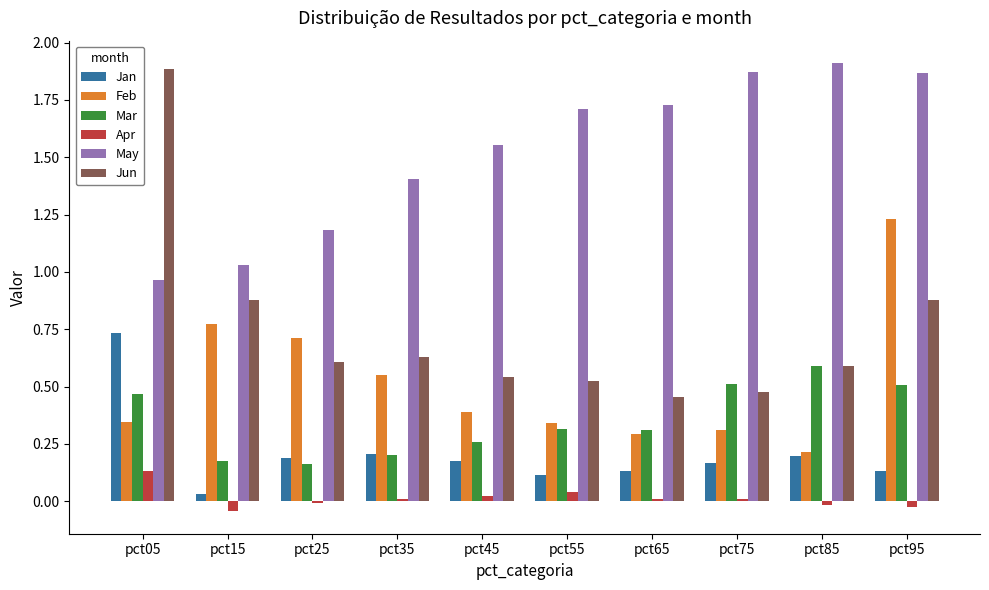

What is the sum of all Jun values?

7.5